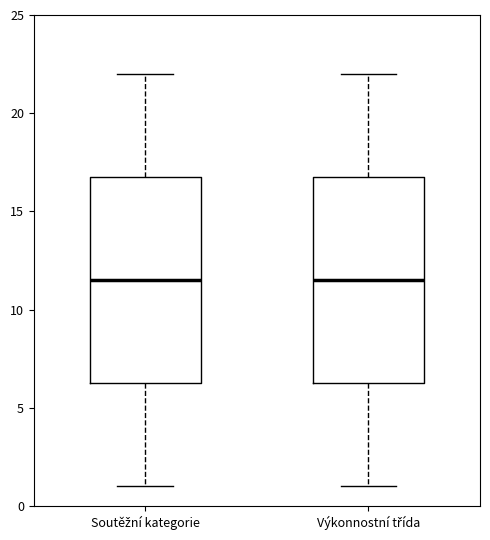

Reading left to right, read every box against the y-axis: the position of its median line, the range the box covers, and the ends of its whiskers. The values are not printed on the chart, so give them approximately, as read against the axis.

Soutěžní kategorie: median 11.5, box 6.5 to 17.0, whiskers 1.0 to 22.0
Výkonnostní třída: median 11.5, box 6.5 to 17.0, whiskers 1.0 to 22.0